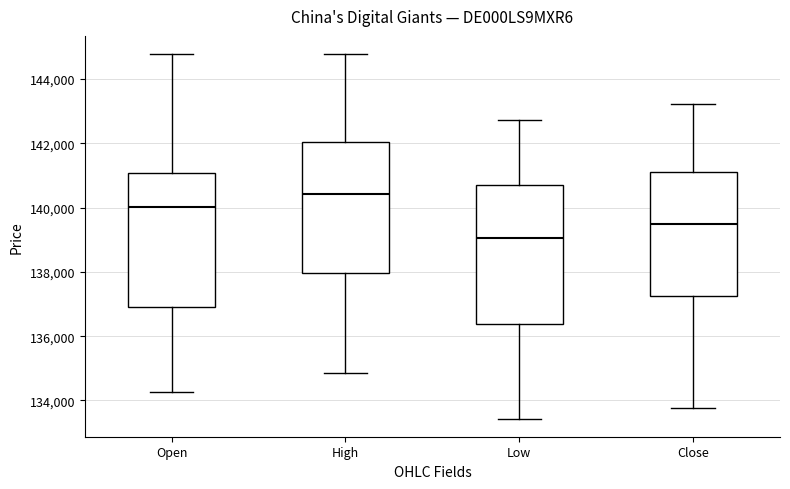

Reading left to right, read every box against the y-axis: the position of its median line, the range the box covers, and the ends of its whiskers. The values are not printed on the chart, so give them approximately, as read against the axis.

Open: median 140000, box 137000 to 141000, whiskers 134200 to 144800
High: median 140400, box 138000 to 142000, whiskers 134800 to 144800
Low: median 139000, box 136400 to 140800, whiskers 133400 to 142800
Close: median 139400, box 137200 to 141200, whiskers 133800 to 143200